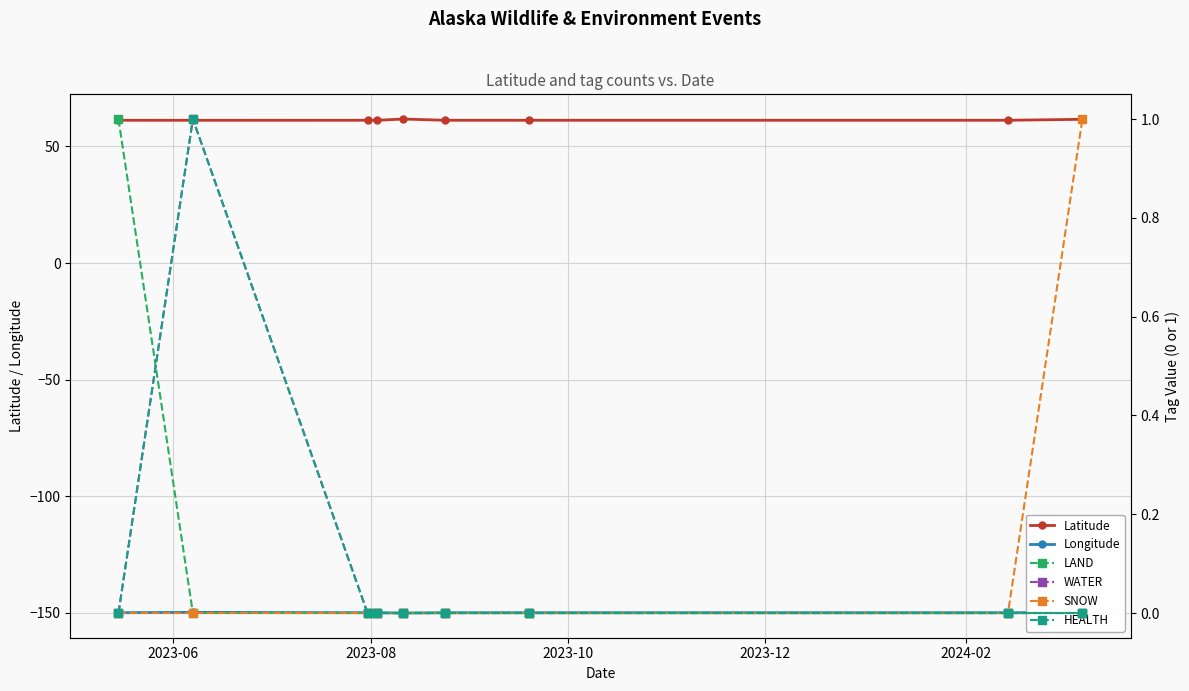

What is the difference between the maximum and minimum values in the Longitude series?

0.3